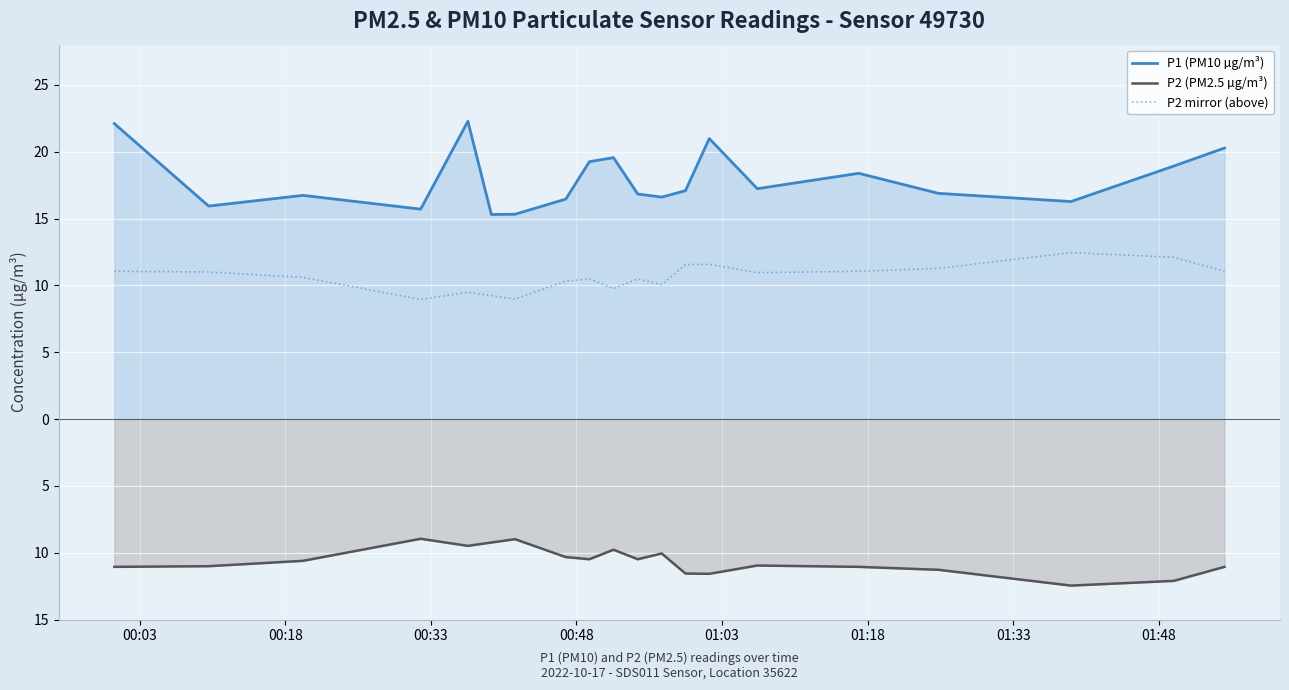

At which category is the sum across all series the highest?

01:03